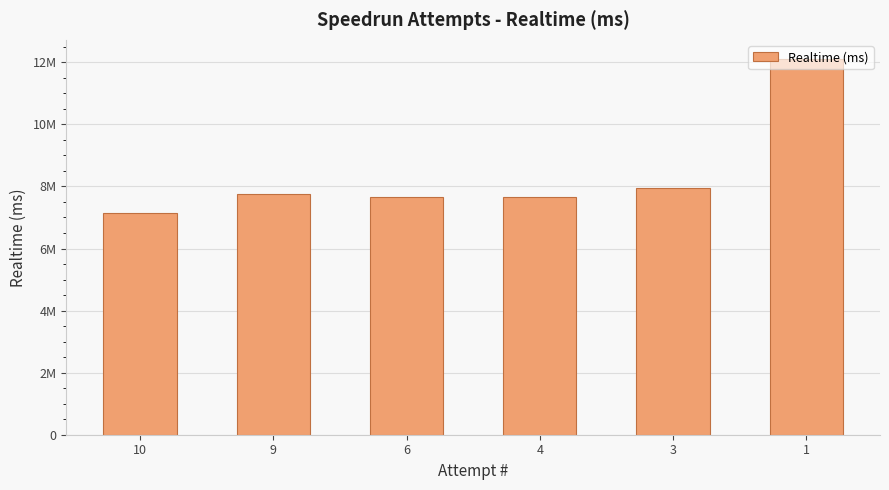

Does the chart contain any negative values?

No